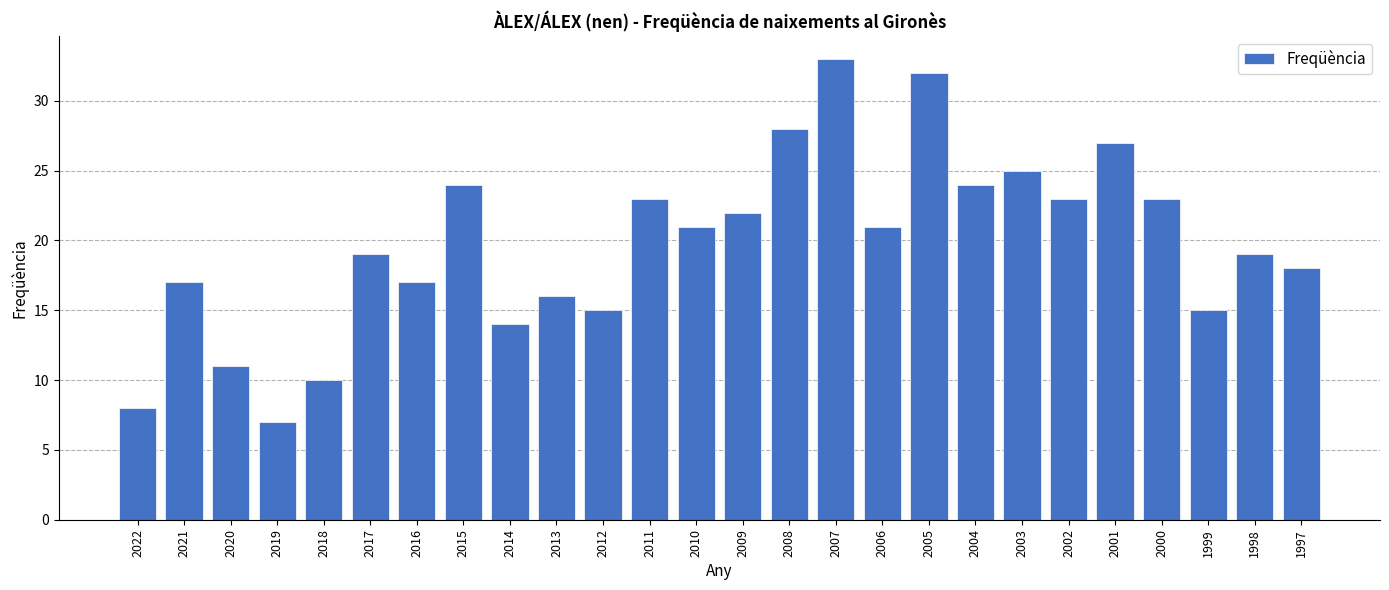

Reading left to right, list all the values displayed in this chart.

2022=8	2021=17	2020=11	2019=7	2018=10	2017=19	2016=17	2015=24	2014=14	2013=16	2012=15	2011=23	2010=21	2009=22	2008=28	2007=33	2006=21	2005=32	2004=24	2003=25	2002=23	2001=27	2000=23	1999=15	1998=19	1997=18